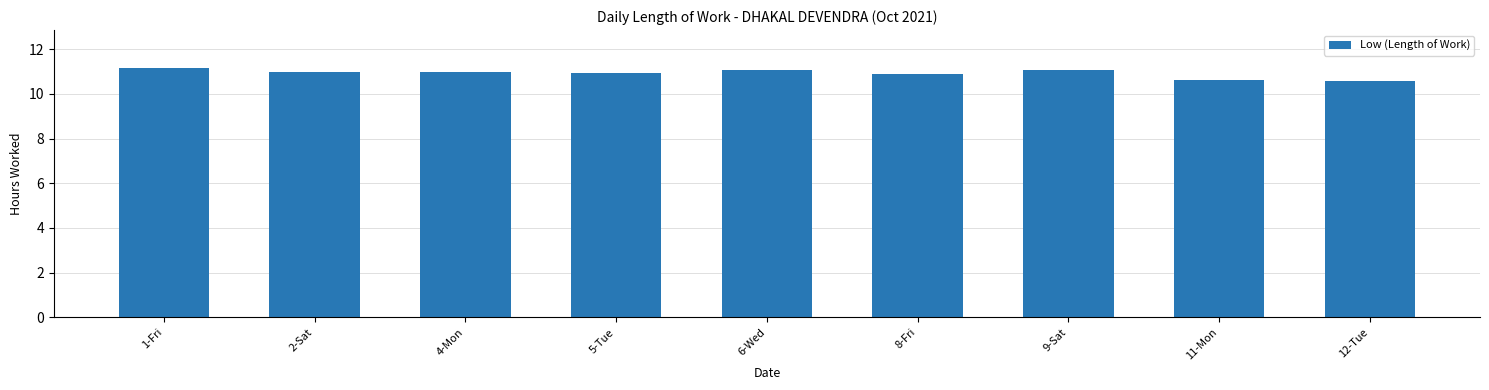

Is it true that the value at 9-Sat is 16.4?

False